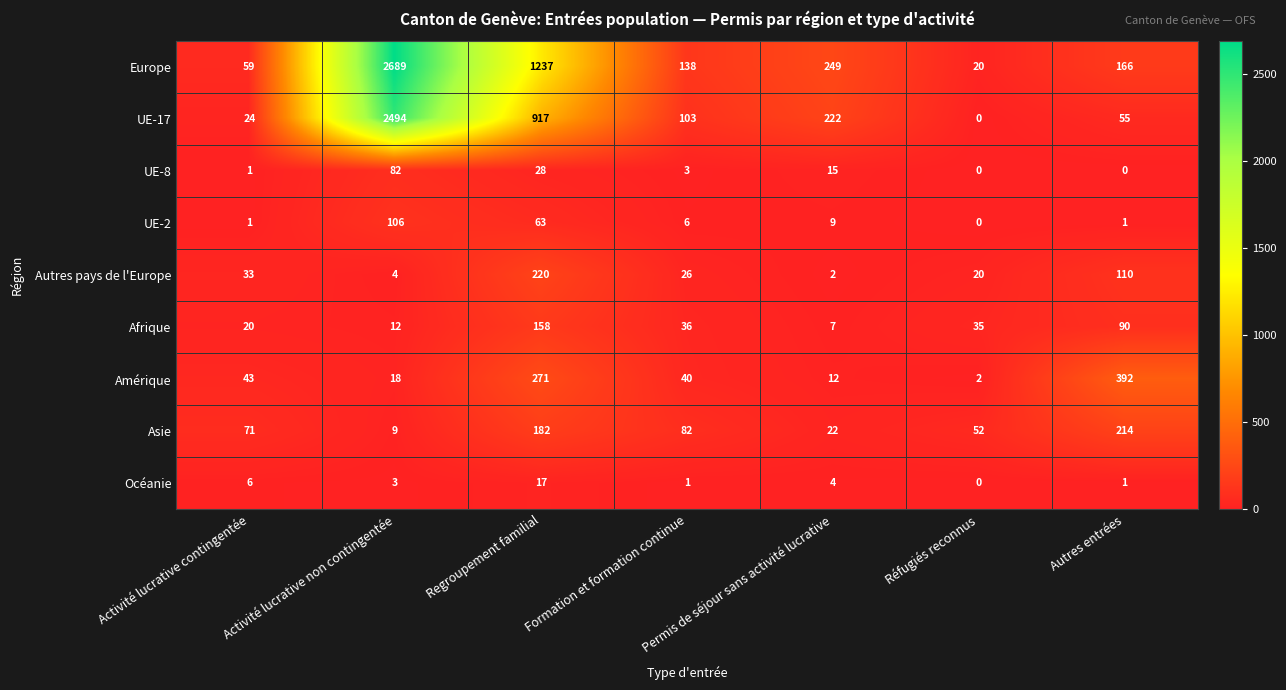

At how many categories does at least one series exceed 753?

2